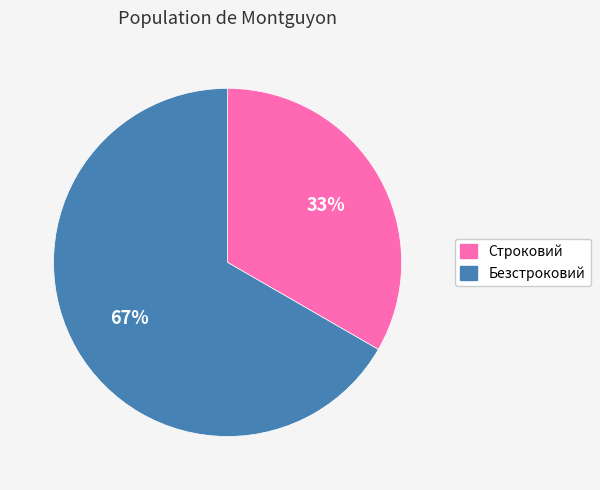

Count the number of slices in the pie.

2